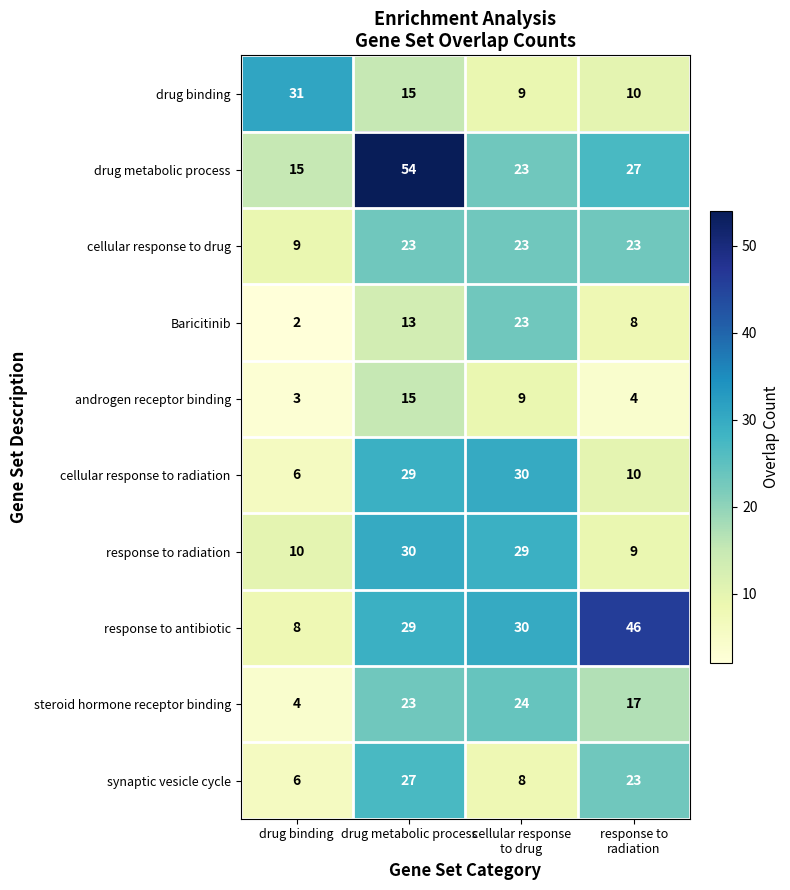

At how many categories does at least one series exceed 40?

2